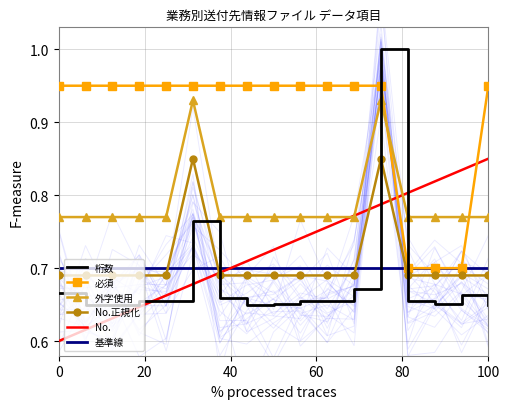

The value of No.正規化 at 100 is 0.2. True or false?

False